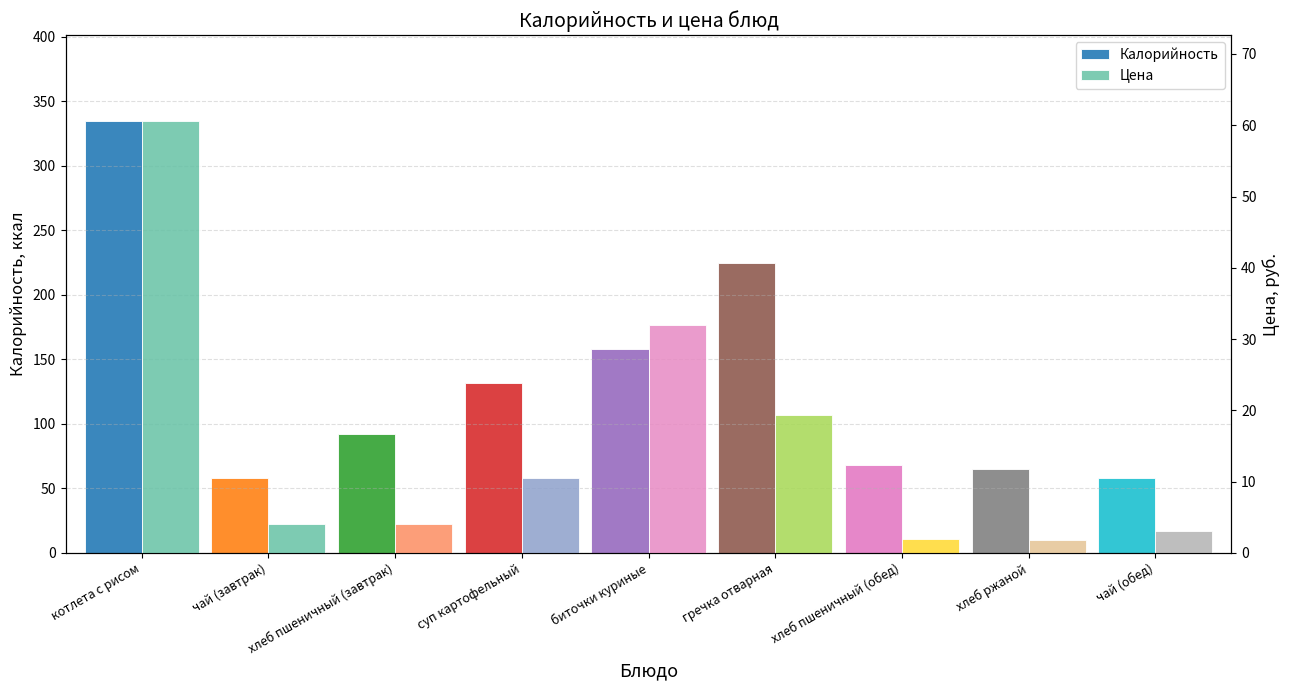

What is the approximate value of Калорийность at хлеб пшеничный (завтрак)?

92.0